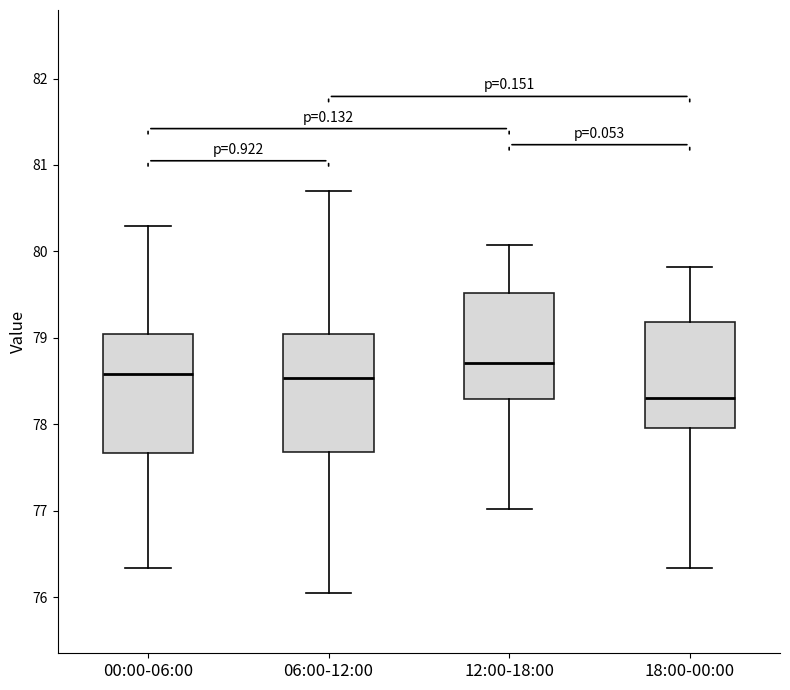

Reading left to right, read every box against the y-axis: the position of its median line, the range the box covers, and the ends of its whiskers. The values are not printed on the chart, so give them approximately, as read against the axis.

00:00-06:00: median 78.6, box 77.7 to 79.1, whiskers 76.3 to 80.3
06:00-12:00: median 78.5, box 77.7 to 79.0, whiskers 76.1 to 80.7
12:00-18:00: median 78.7, box 78.3 to 79.5, whiskers 77.0 to 80.1
18:00-00:00: median 78.3, box 78.0 to 79.2, whiskers 76.3 to 79.8